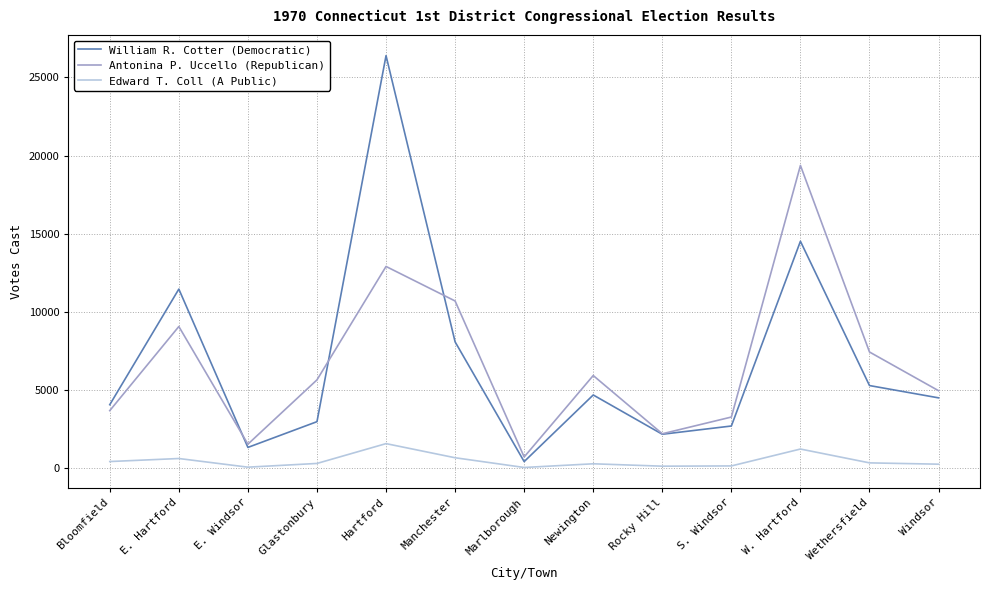

The Antonina P. Uccello (Republican) series shows 12897 at Hartford. True or false?

True